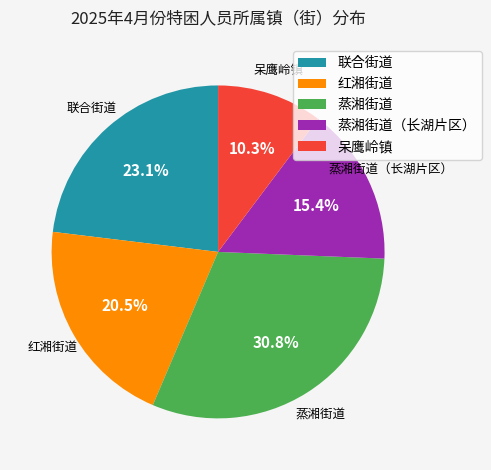

Is there any slice that represents more than half of the pie?

No